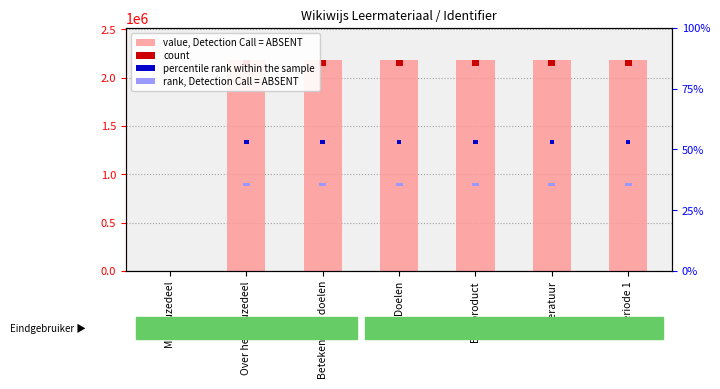

Reading left to right, extract all data points from this chart.

MZ keuzedeel=0	Over het keuzedeel=2186791	Betekenis en doelen=2186794	Doelen=2186796	Eindproduct=2186798	Literatuur=2186800	Periode 1=2186802